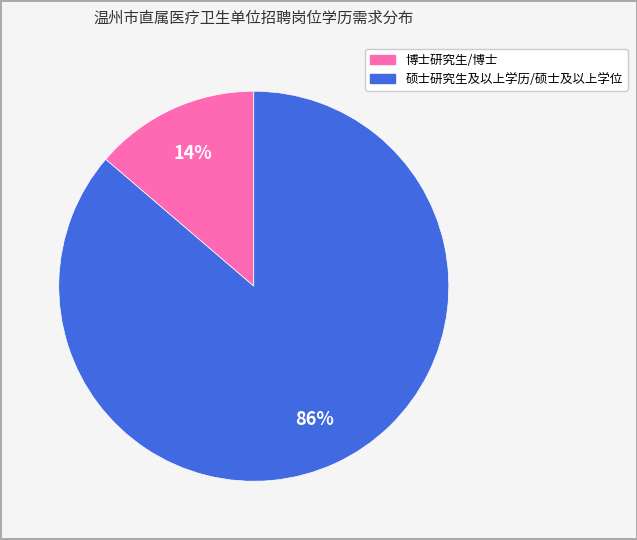

Combined, do 硕士研究生及以上学历/硕士及以上学位 and 博士研究生/博士 account for over 50%?

Yes